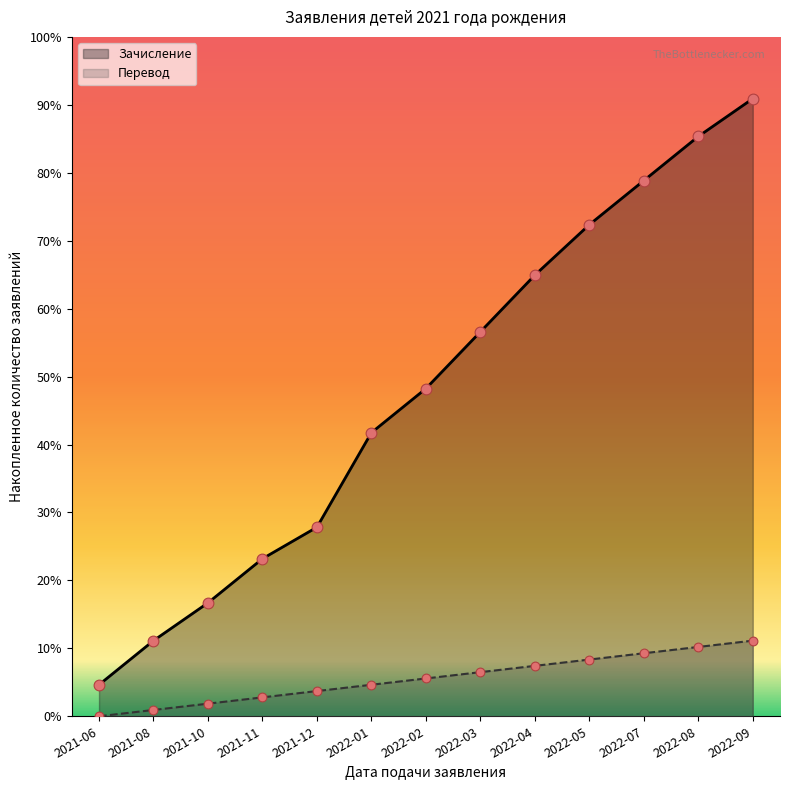

What are all the series names shown in the legend?

Зачисление, Перевод